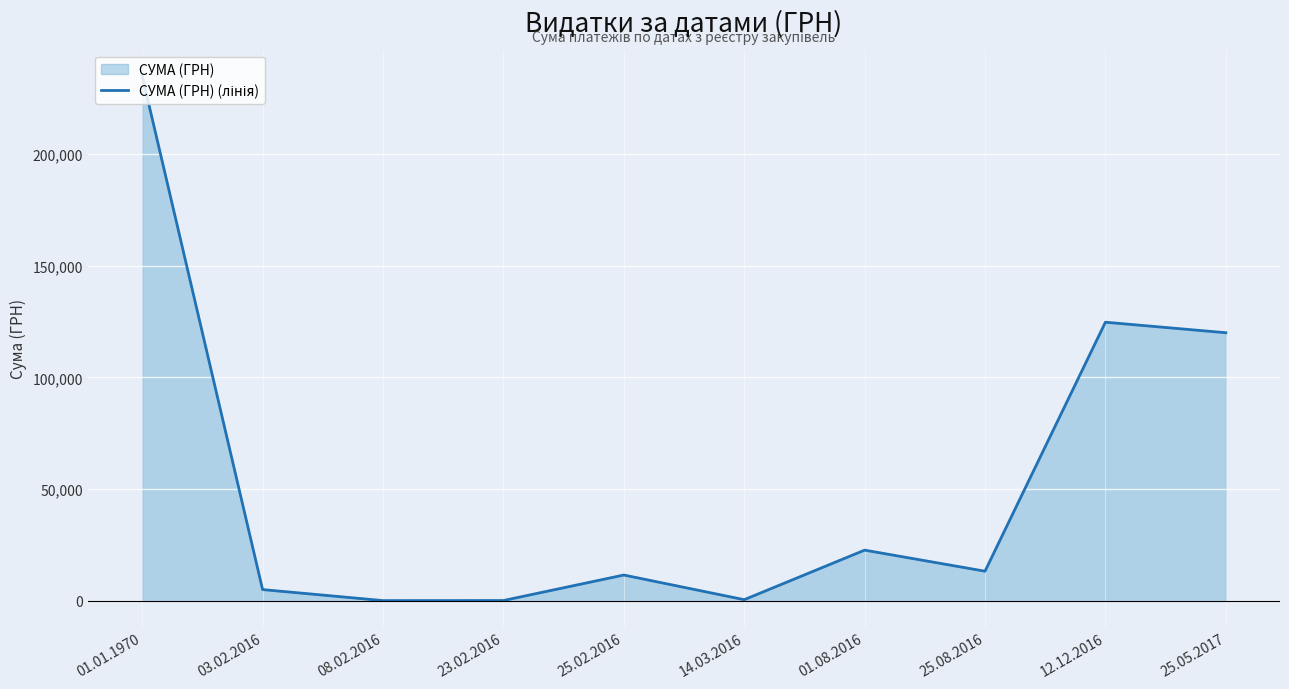

What is the difference between the values at 12.12.2016 and 01.08.2016?

101991.1